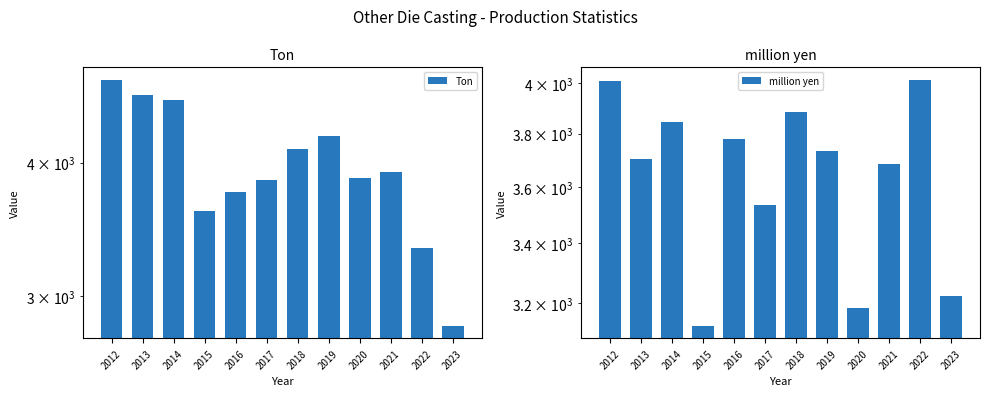

At which label does million yen reach its minimum?

2015